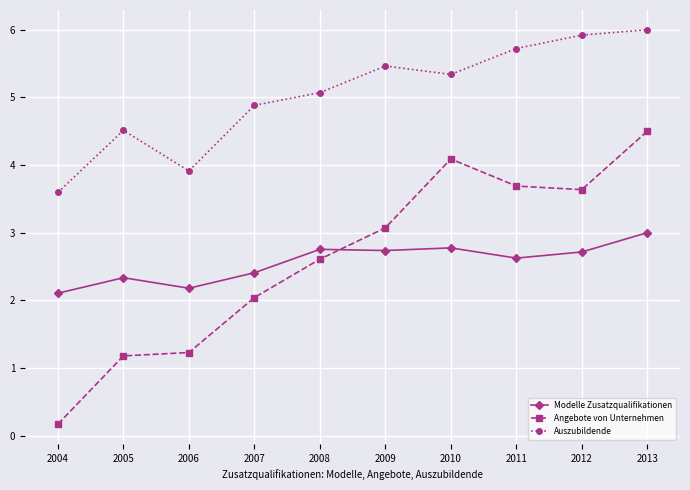

Does the chart have visible grid lines?

Yes